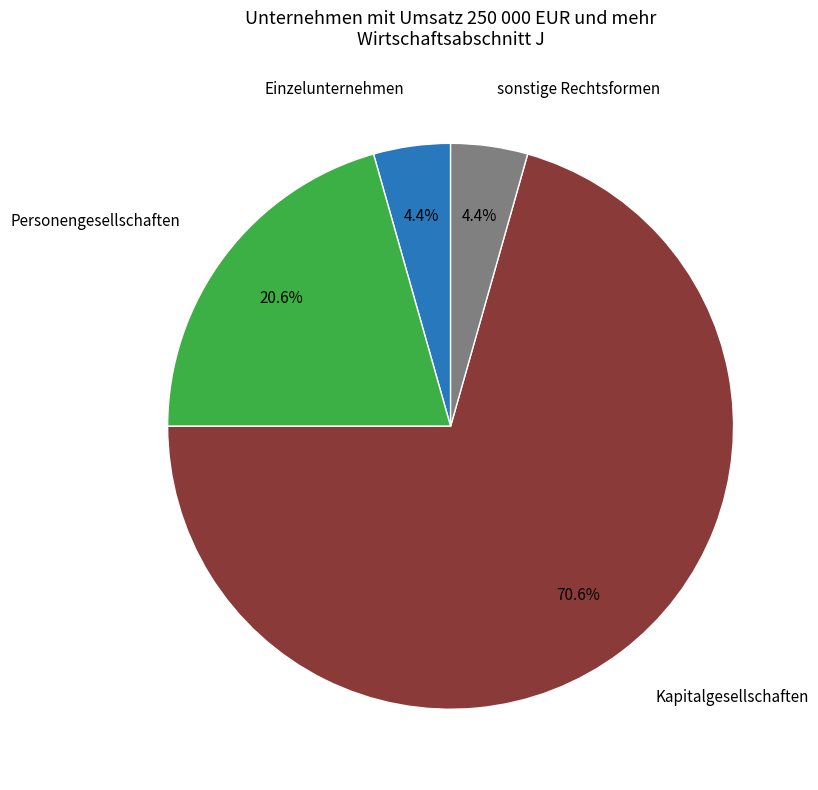

Does any single category account for the majority?

Yes